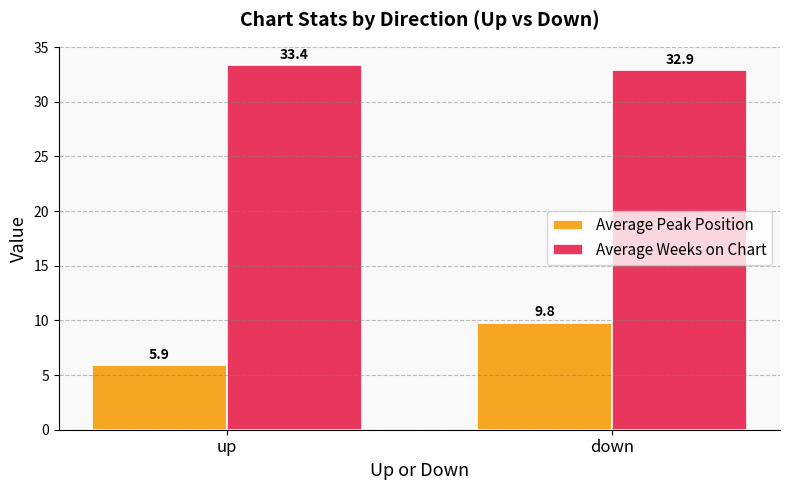

At how many categories does at least one series exceed 25?

2